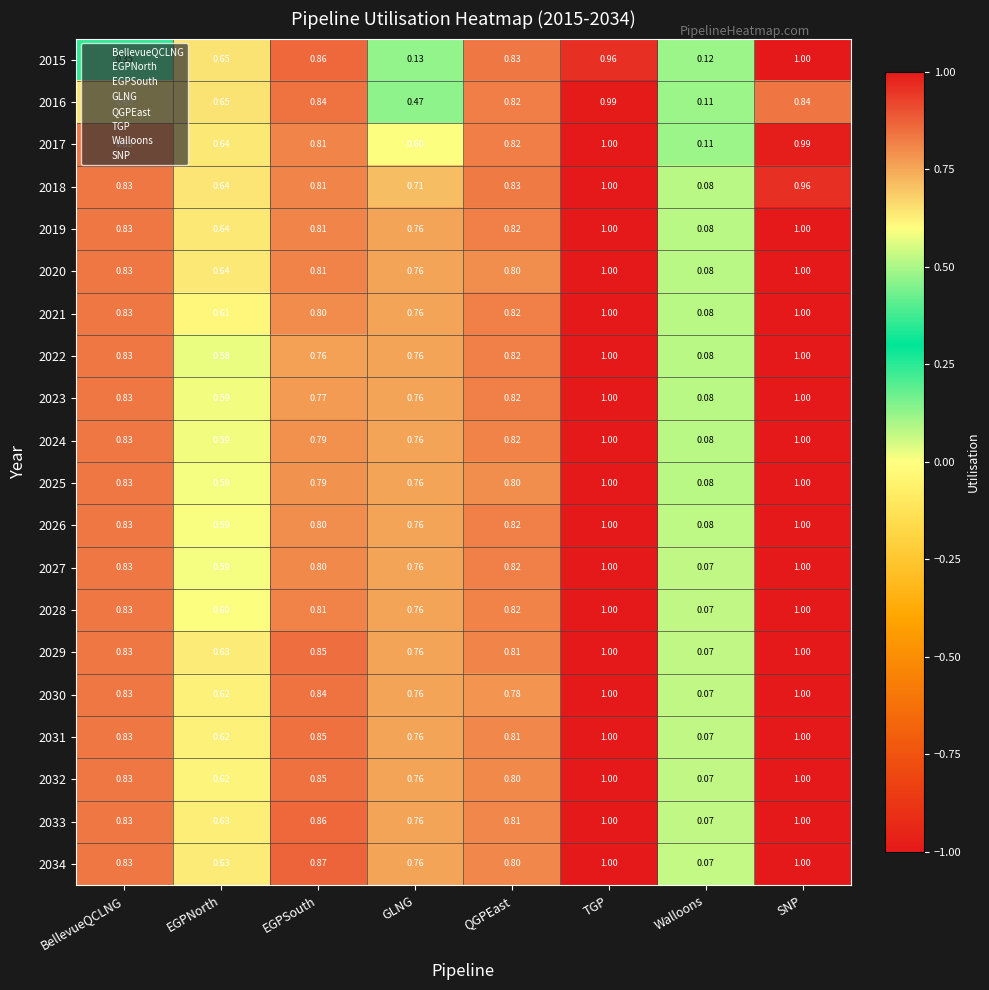

At which label is 2033 closest to 0?

Walloons